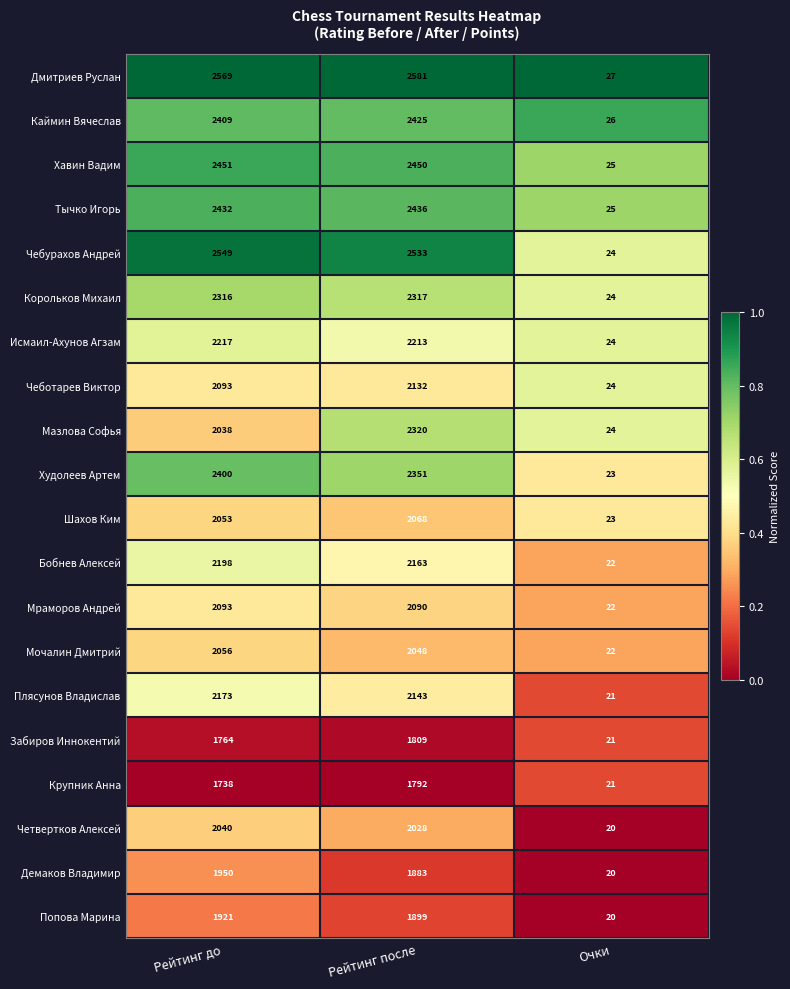

List the series in order of their peak value, lowest first.

Крупник Анна, Забиров Иннокентий, Попова Марина, Демаков Владимир, Четвертков Алексей, Мочалин Дмитрий, Шахов Ким, Мраморов Андрей, Чеботарев Виктор, Плясунов Владислав, Бобнев Алексей, Исмаил-Ахунов Агзам, Корольков Михаил, Мазлова Софья, Худолеев Артем, Каймин Вячеслав, Тычко Игорь, Хавин Вадим, Чебурахов Андрей, Дмитриев Руслан